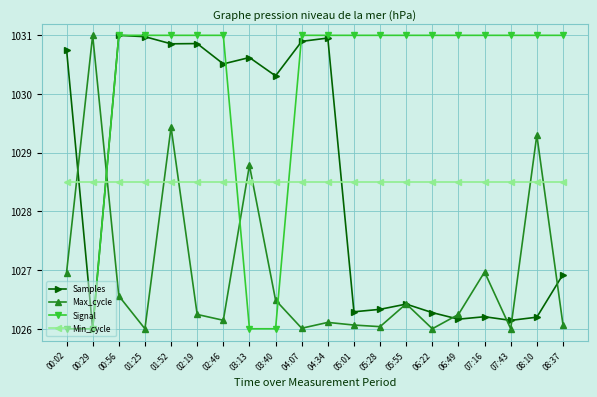

Does the chart display data point markers on the line(s)?

Yes